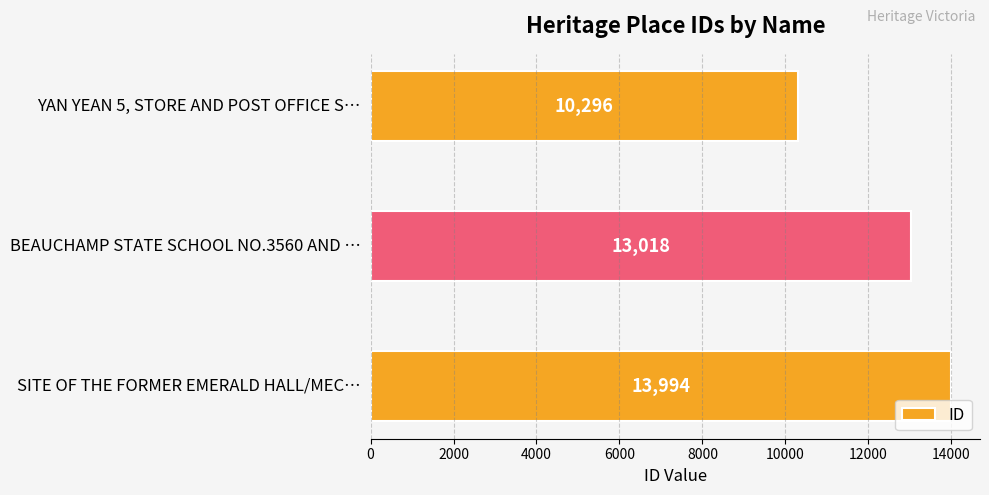

Count the values in the range 10296 to 13994.

3